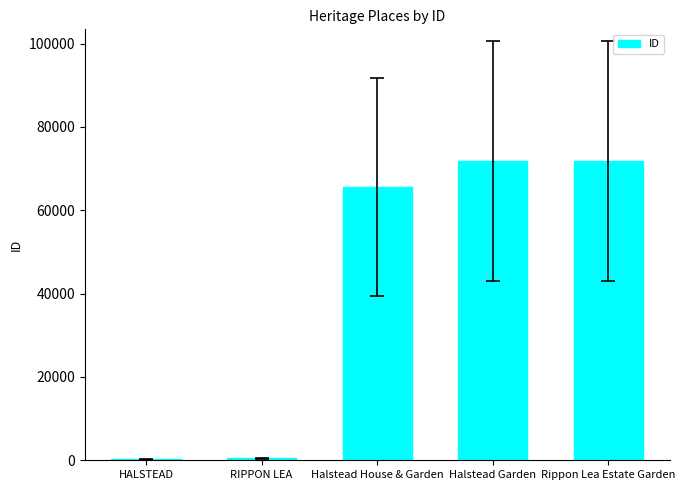

The value at Rippon Lea Estate Garden is 23801. True or false?

False